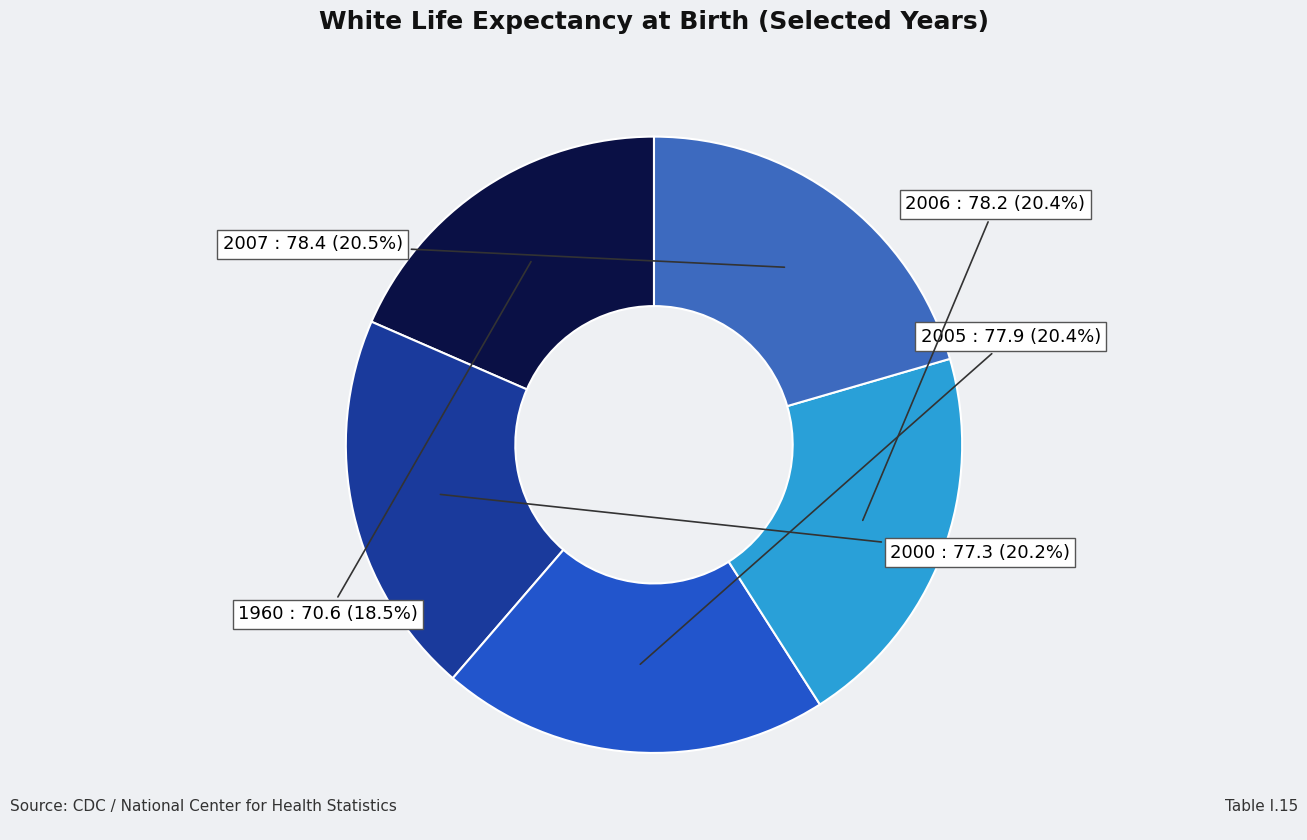

Count the number of slices in the pie.

5